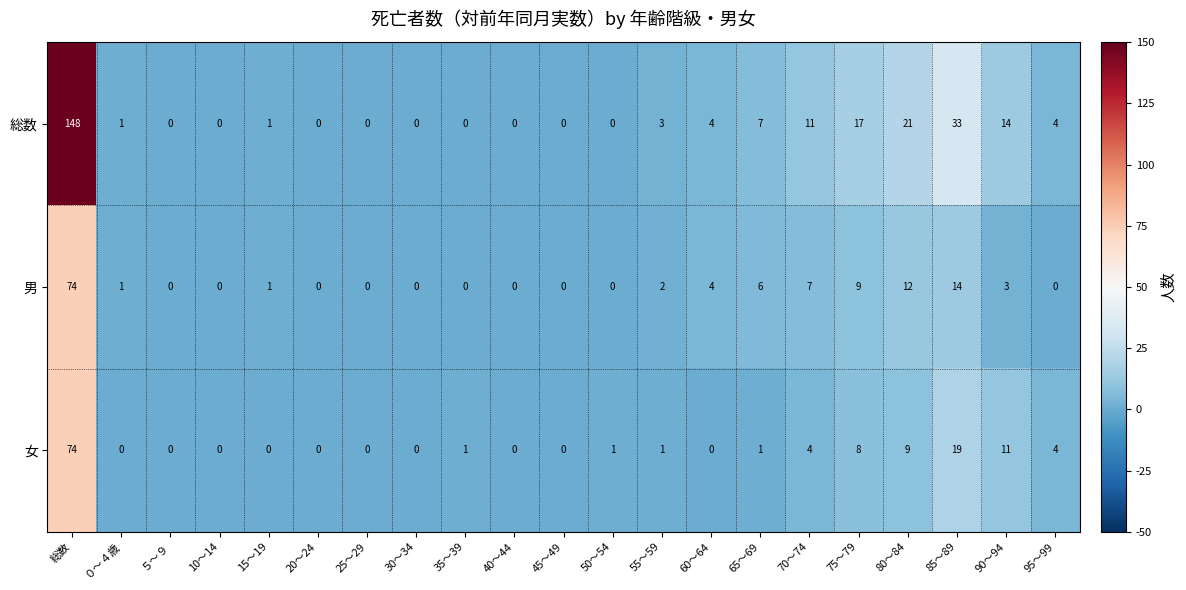

Between 15～19 and 90～94, which series saw the biggest shift?

総数